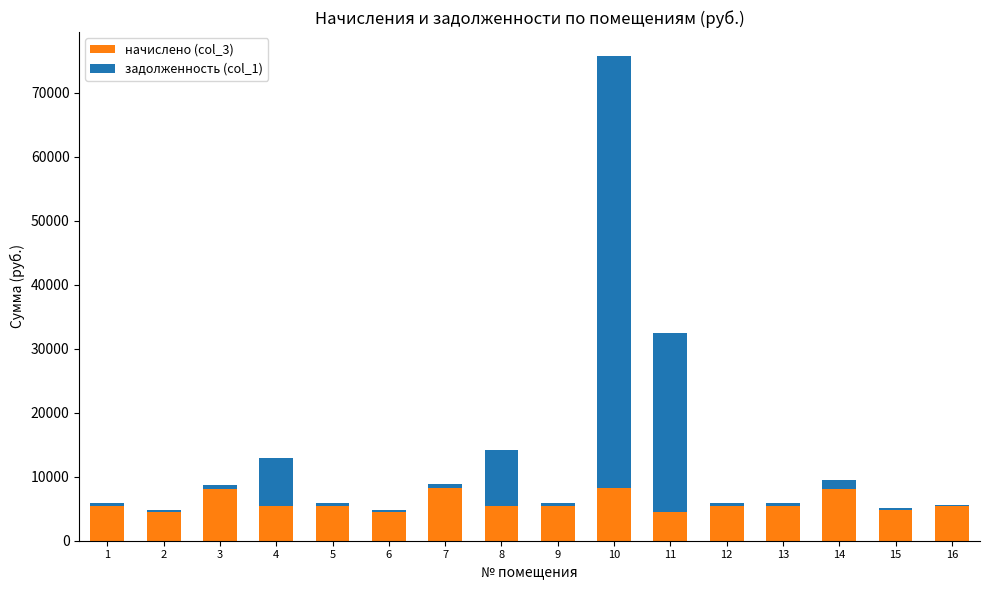

Is it true that начислено (col_3) equals 9328.0 at 13?

False